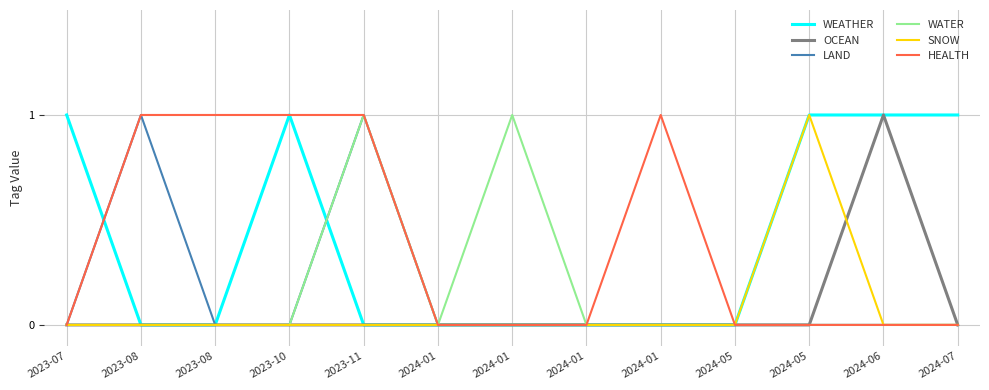

What are all the series names shown in the legend?

WEATHER, OCEAN, LAND, WATER, SNOW, HEALTH